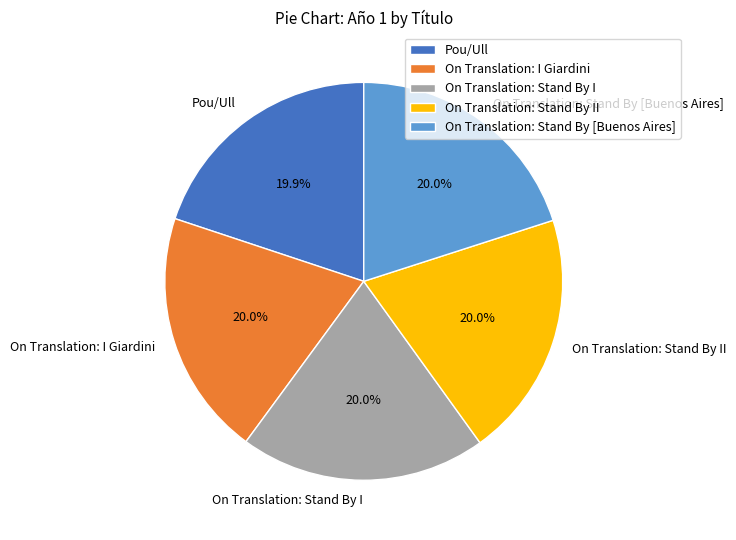

Approximately how many times larger is the value at On Translation: I Giardini compared to On Translation: Stand By II?

1.0